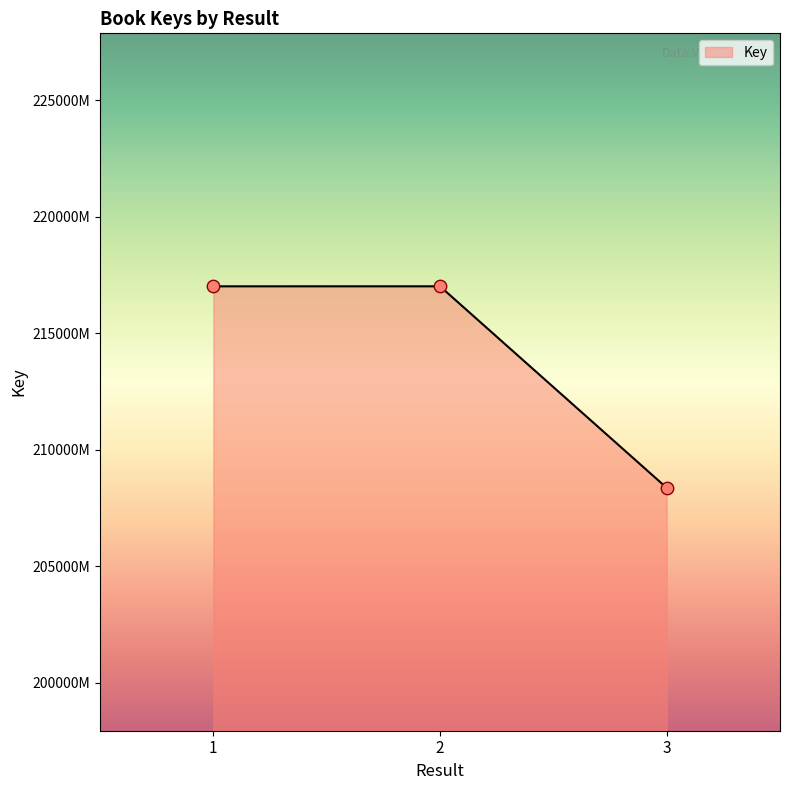

Which has a higher value, 2 or 1?

2